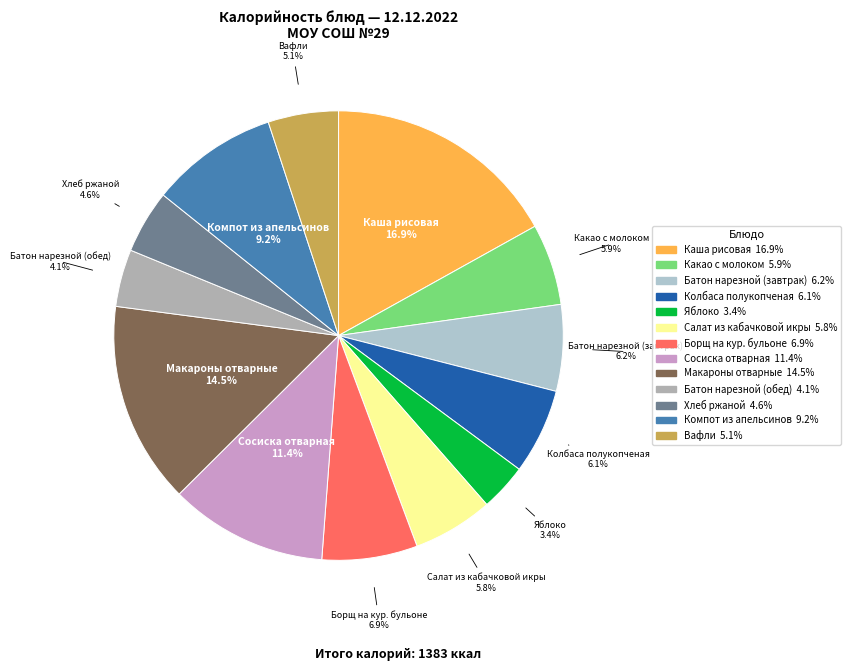

To the nearest percent, what portion does Хлеб ржаной represent?

5%